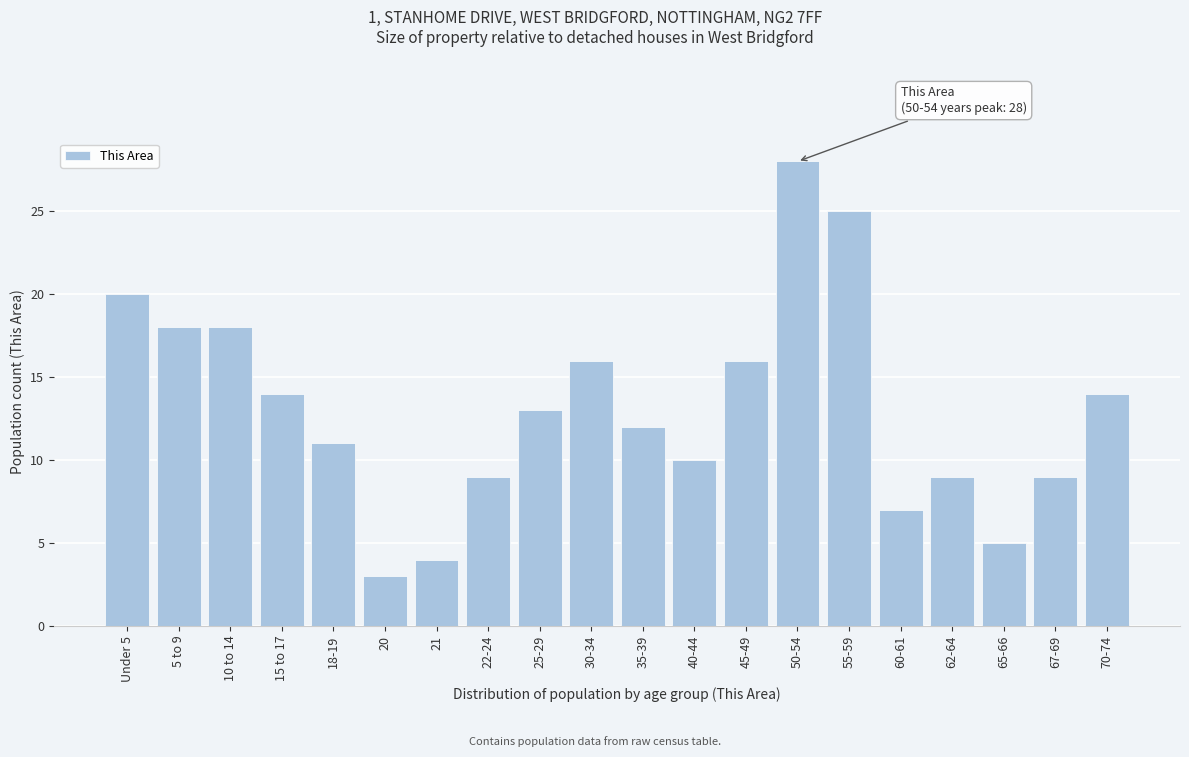

Reading right to left, extract all data points from this chart.

14	9	5	9	7	25	28	16	10	12	16	13	9	4	3	11	14	18	18	20